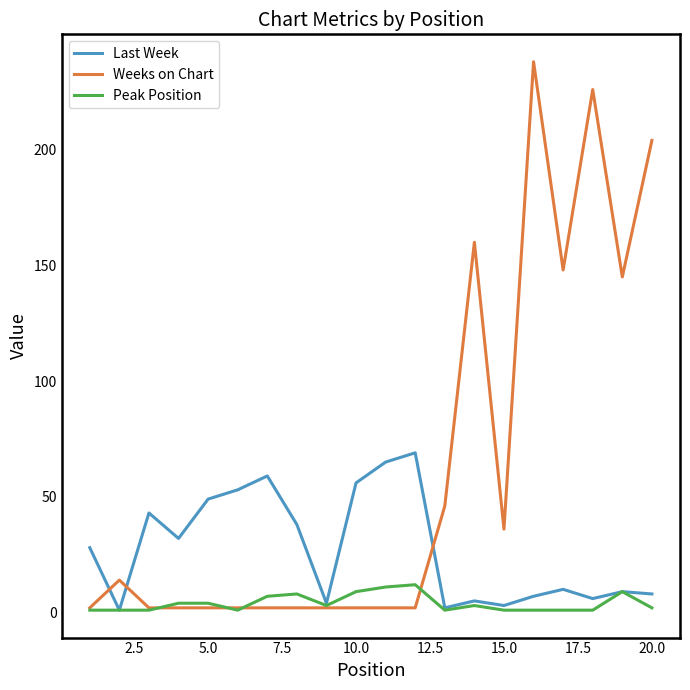

What is the greatest value displayed?

238